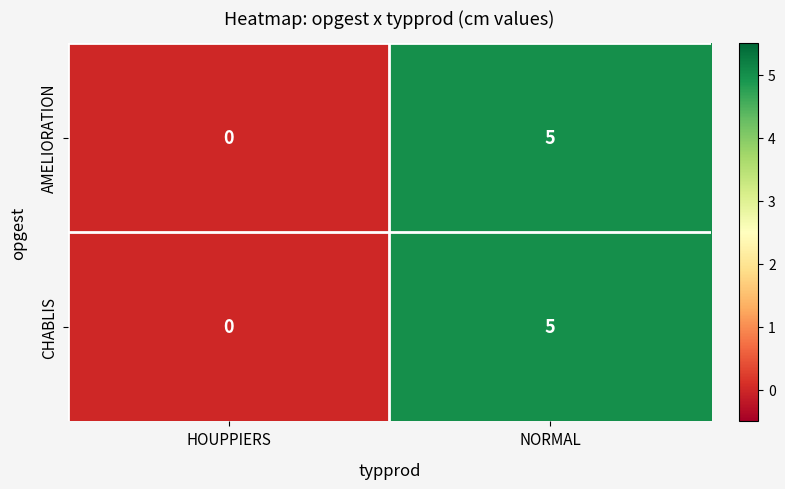

At which category is the sum across all series the highest?

NORMAL